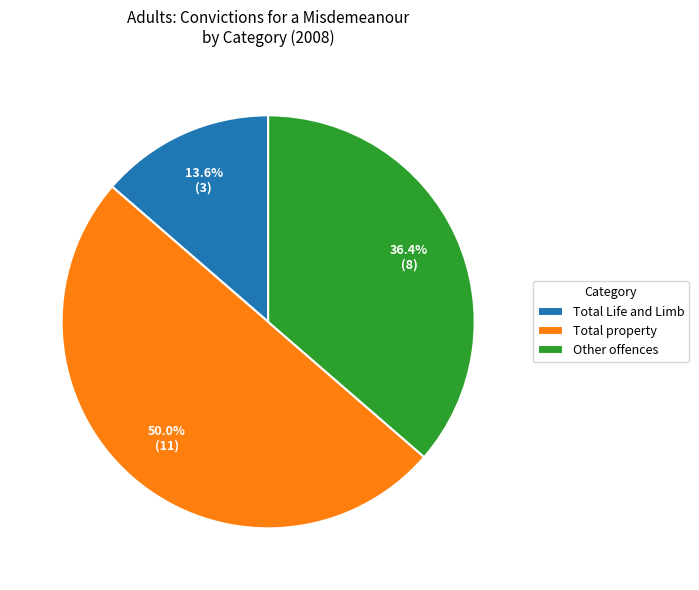

Rank the categories by value from lowest to highest.

Total Life and Limb, Other offences, Total property